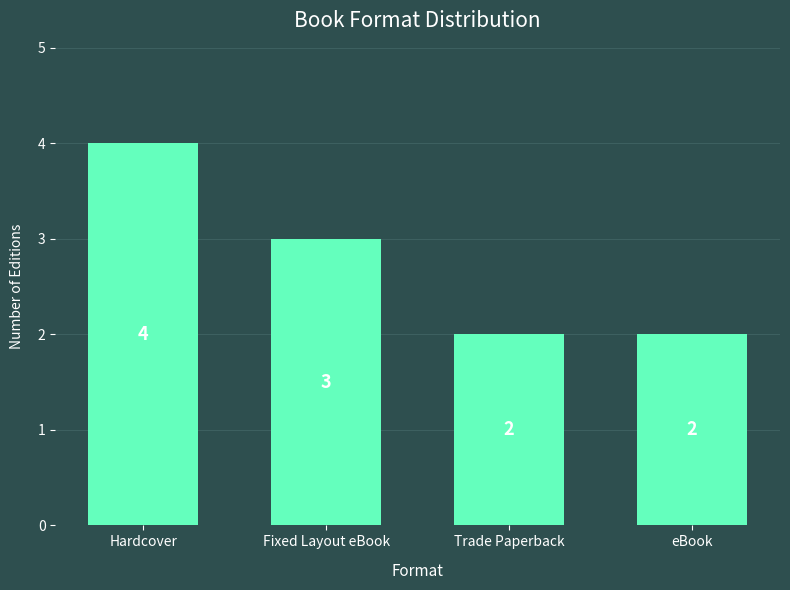

What is the change in value from Hardcover to eBook?

-2